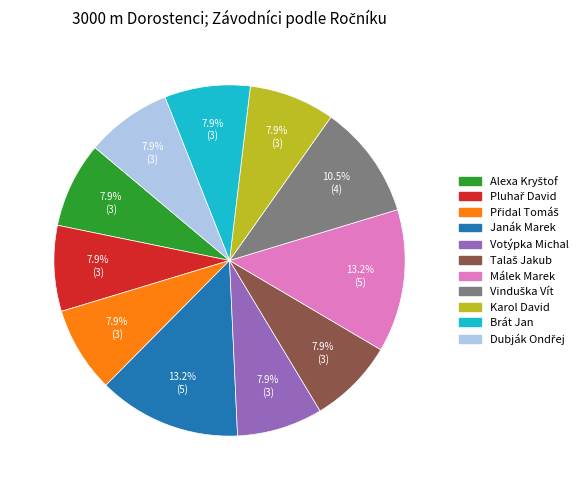

Is there a majority slice in this chart?

No